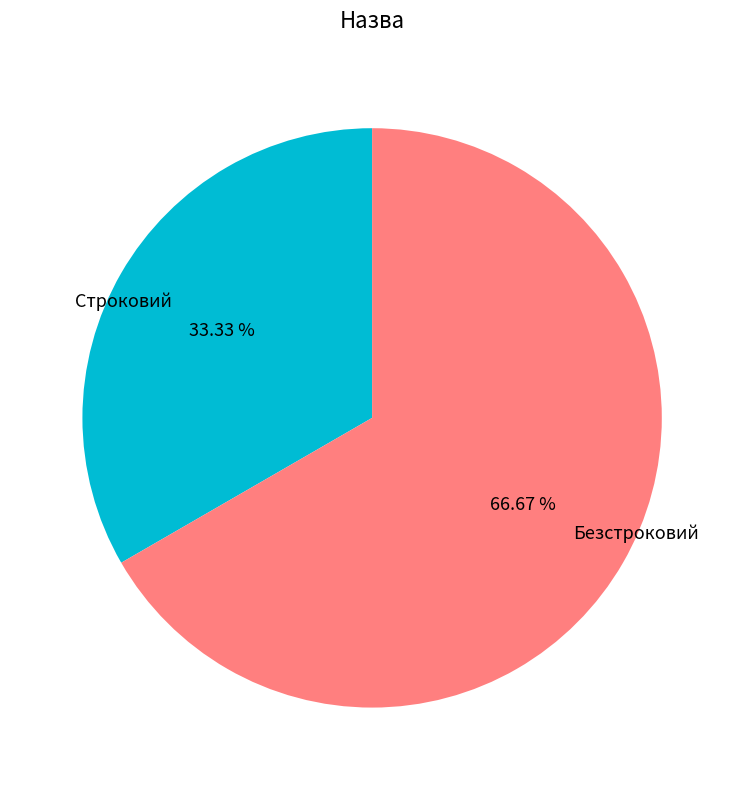

Is it true that Строковий is 33% of the pie?

True